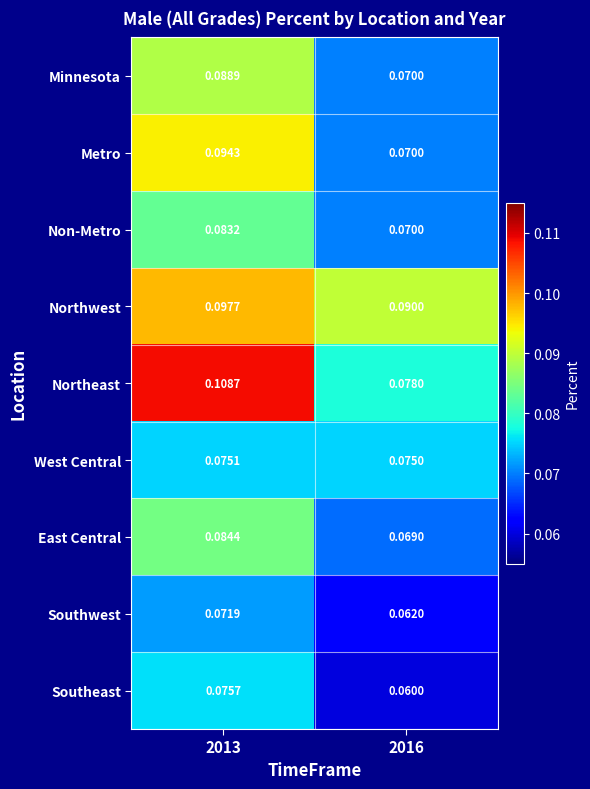

Between 2013 and 2016, which series saw the biggest shift?

Northeast